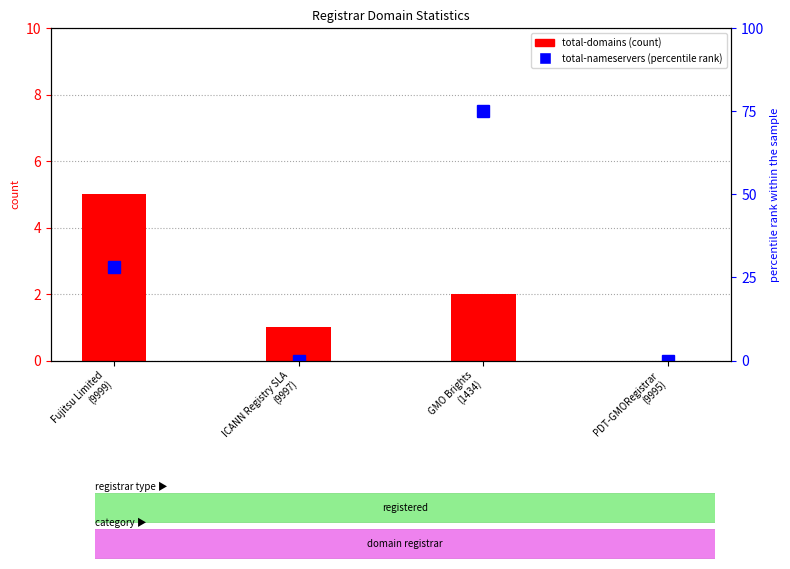

How many total-nameservers values are between 0 and 75?

4